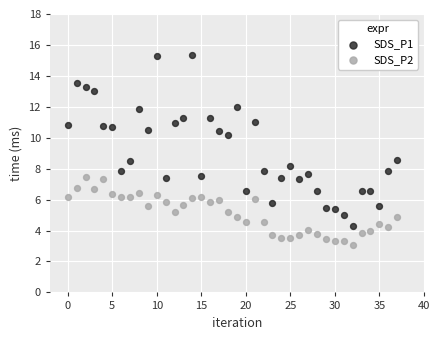

Which series contains the lowest Y value?

SDS_P2